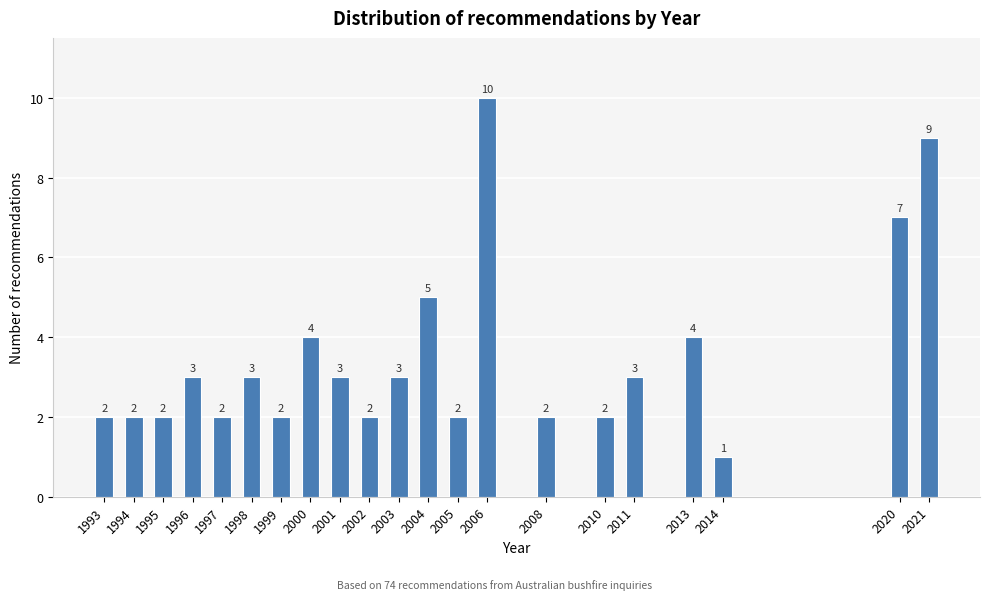

Reading left to right, transcribe all the data shown in this chart.

1993=2	1994=2	1995=2	1996=3	1997=2	1998=3	1999=2	2000=4	2001=3	2002=2	2003=3	2004=5	2005=2	2006=10	2008=2	2010=2	2011=3	2013=4	2014=1	2020=7	2021=9